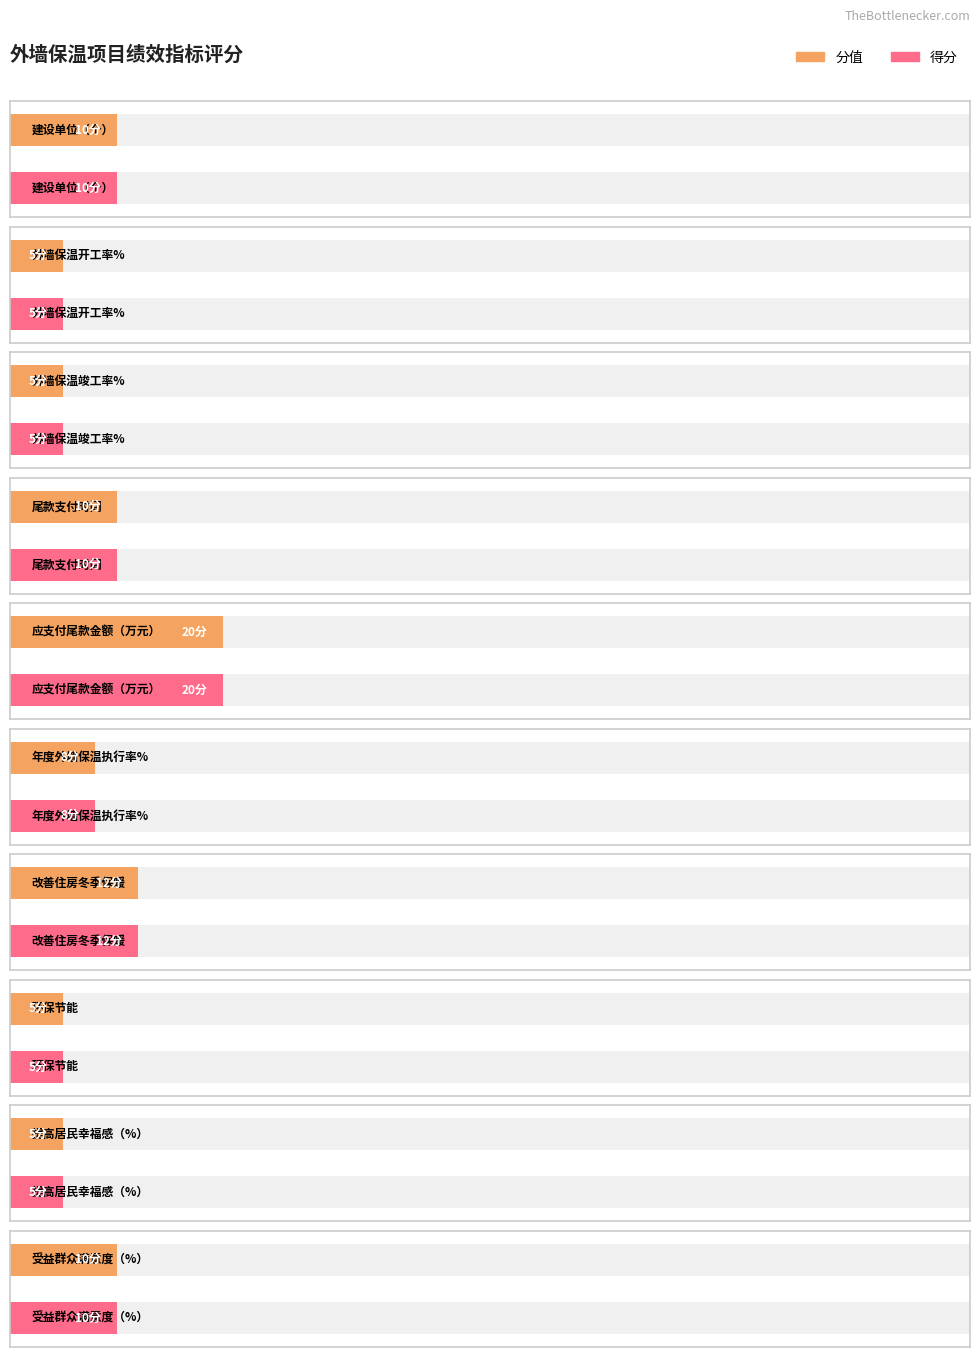

What is the total value across all series at 建设单位（个）?

20